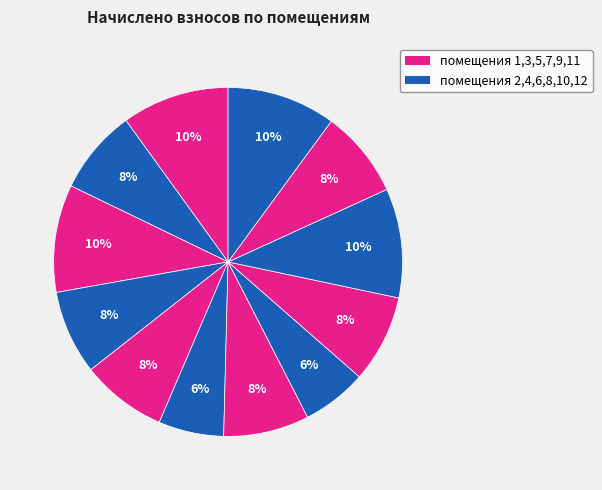

To the nearest percent, what is the average slice percentage?

8%